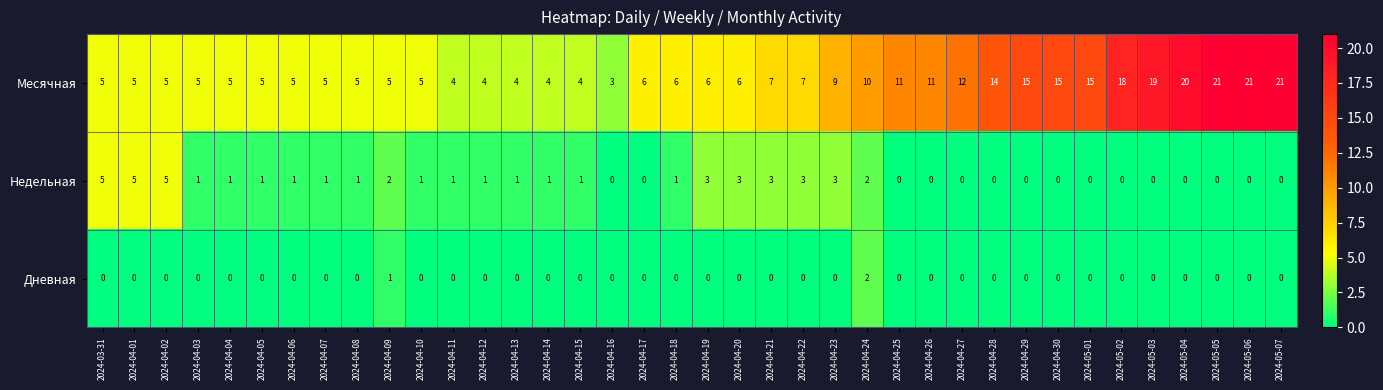

Count the number of data series in this chart.

3